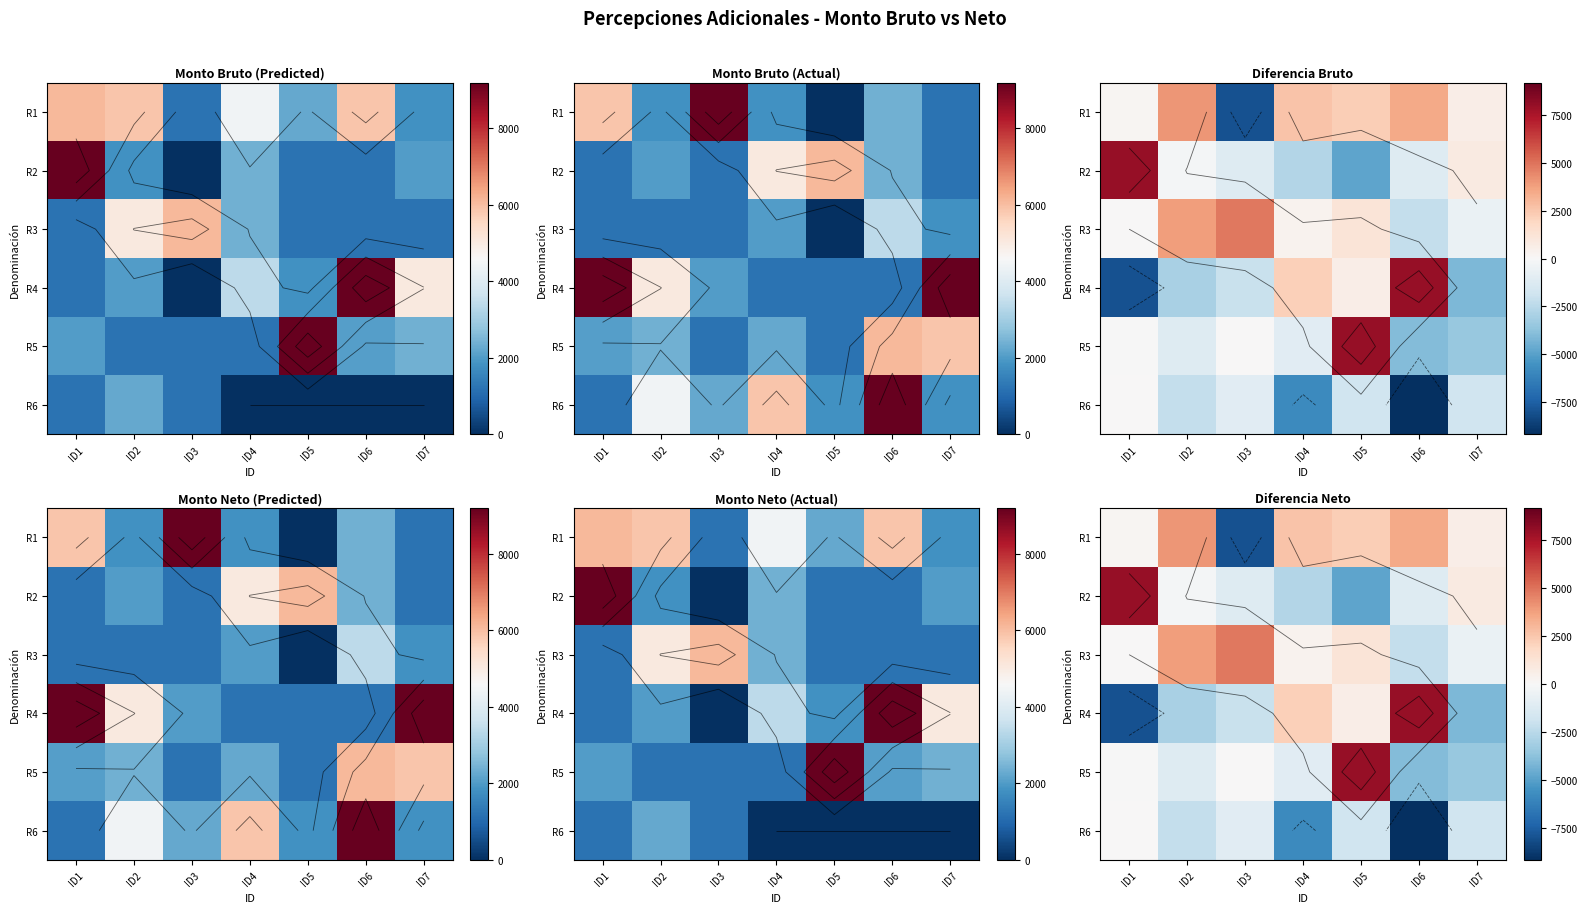

What is the greatest value displayed?

7992.1